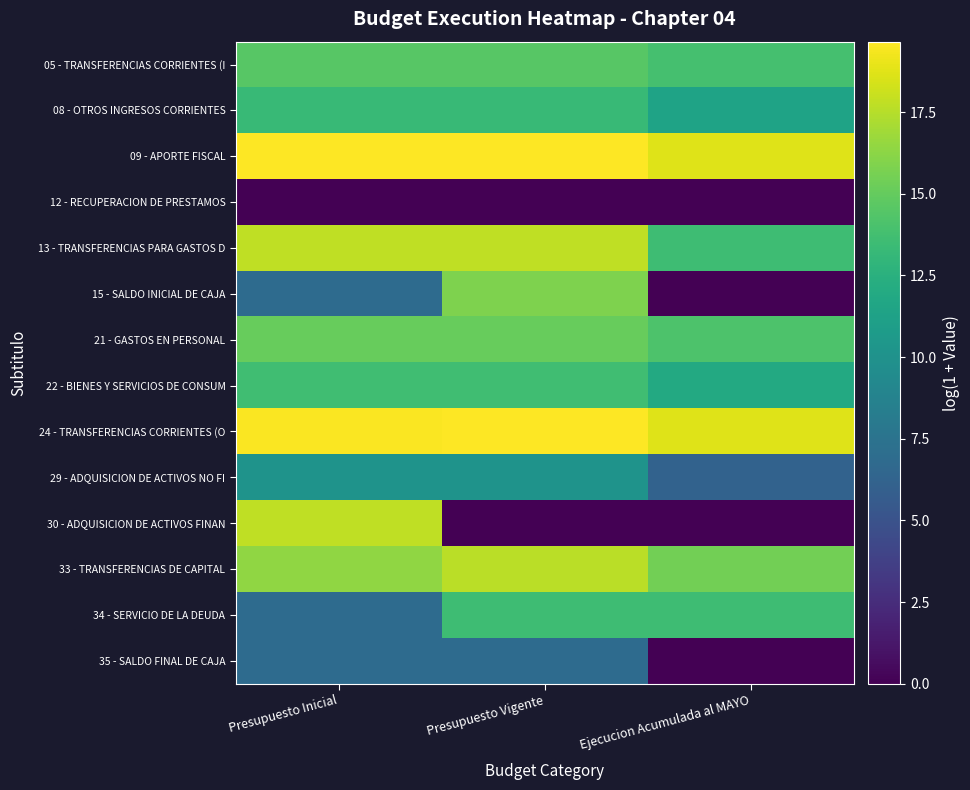

List the series in order of their peak value, highest first.

24 - TRANSFERENCIAS CORRIENTES (O, 09 - APORTE FISCAL, 13 - TRANSFERENCIAS PARA GASTOS D, 30 - ADQUISICION DE ACTIVOS FINAN, 33 - TRANSFERENCIAS DE CAPITAL, 15 - SALDO INICIAL DE CAJA, 21 - GASTOS EN PERSONAL, 05 - TRANSFERENCIAS CORRIENTES (I, 22 - BIENES Y SERVICIOS DE CONSUM, 34 - SERVICIO DE LA DEUDA, 08 - OTROS INGRESOS CORRIENTES, 29 - ADQUISICION DE ACTIVOS NO FI, 35 - SALDO FINAL DE CAJA, 12 - RECUPERACION DE PRESTAMOS